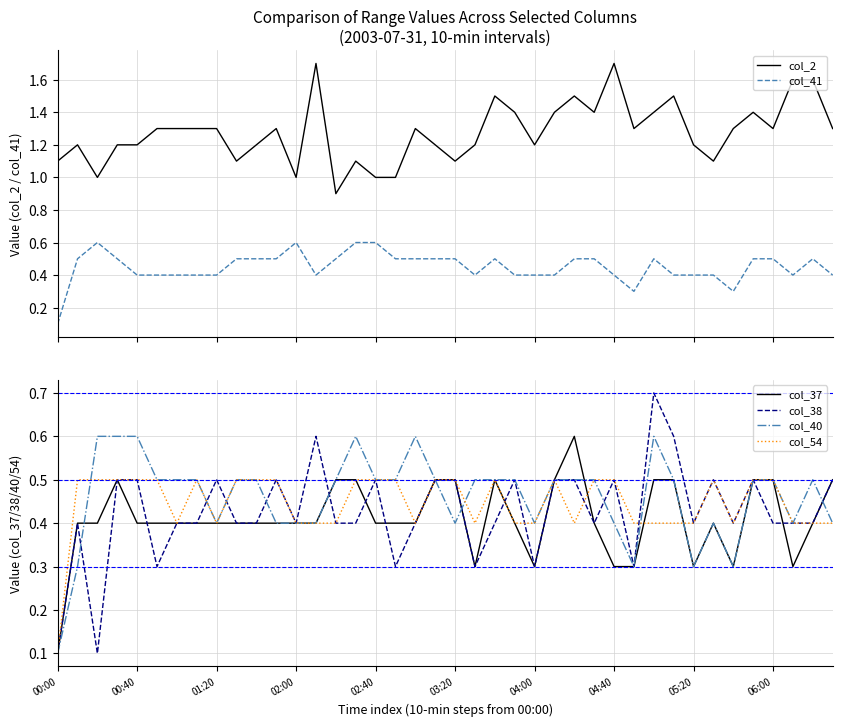

What is the minimum value for col_37?

0.1